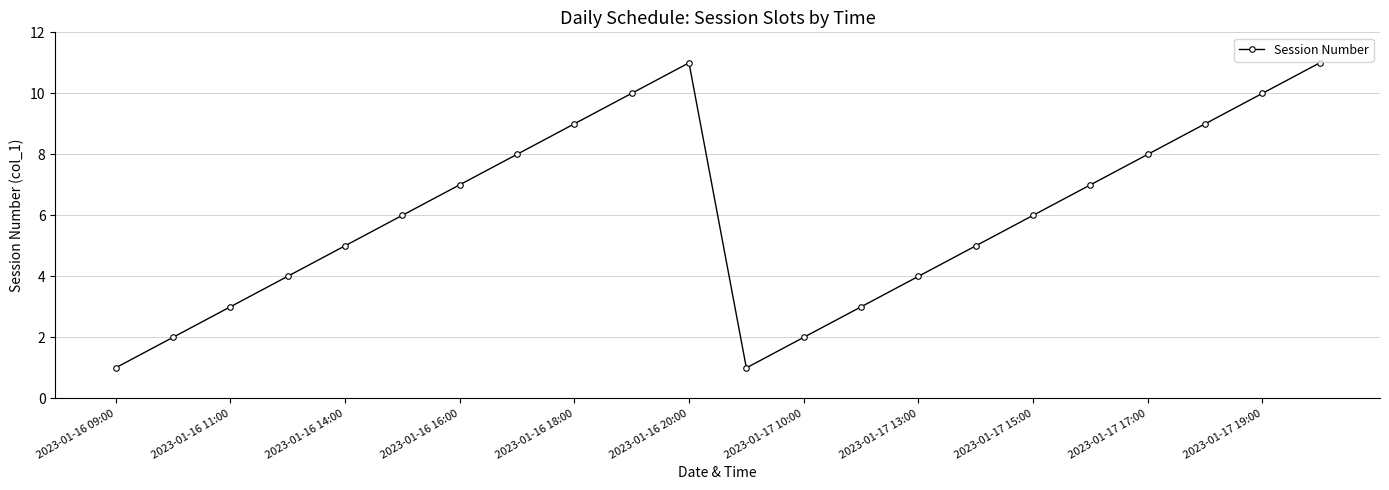

How many distinct data groups are displayed?

1